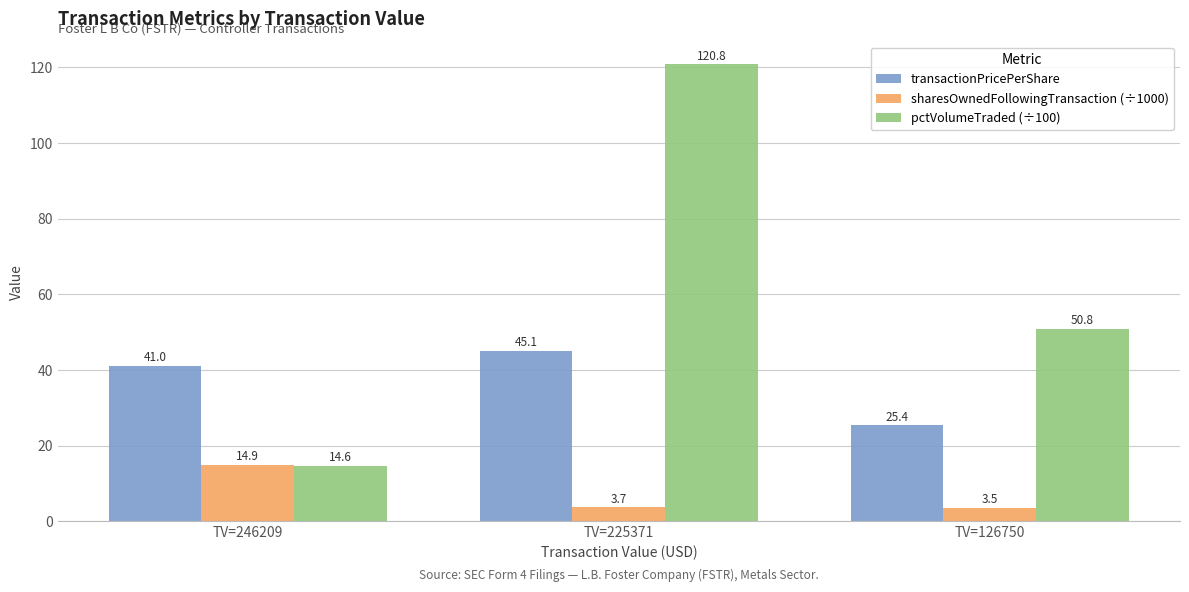

Which series changed the most between TV=246209 and TV=126750?

pctVolumeTraded (÷100)